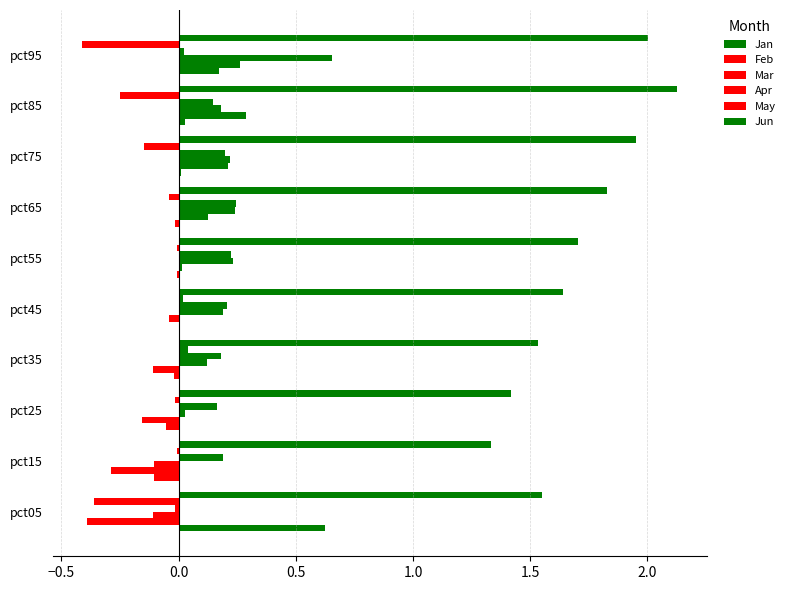

How many series are shown in this chart?

6